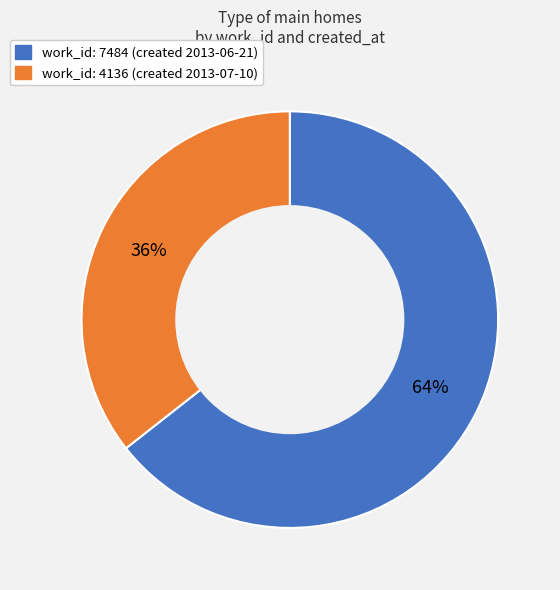

To the nearest percent, what is the average slice percentage?

50%